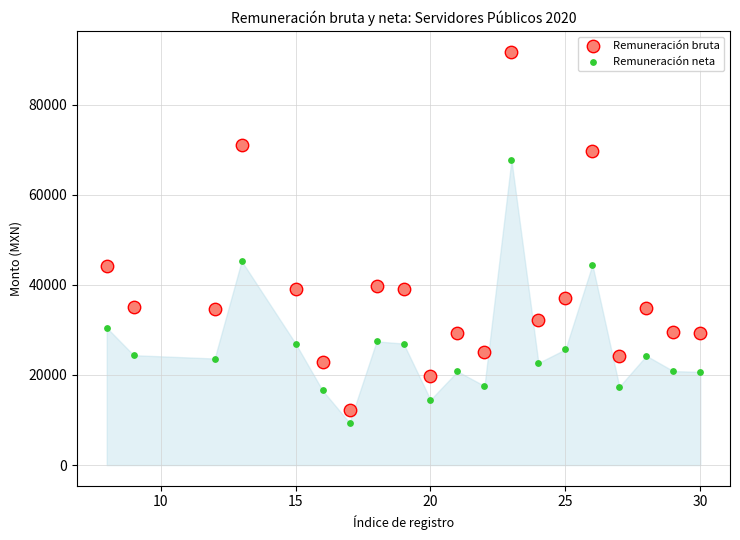

What are all the series names shown in the legend?

Remuneración bruta, Remuneración neta